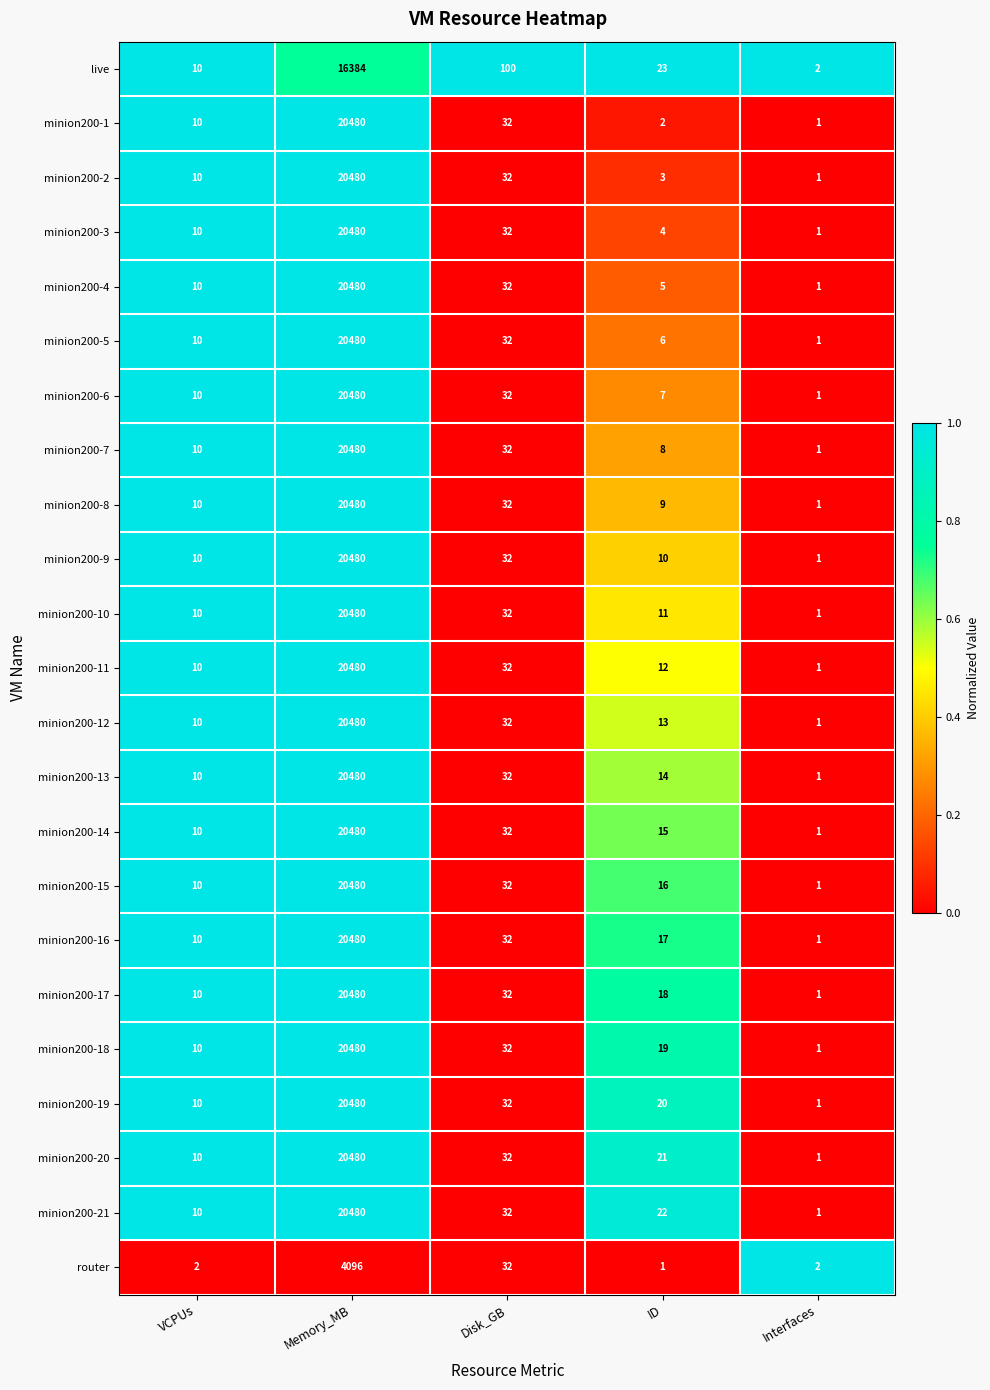

Which label corresponds to the largest value in the chart?

Memory_MB